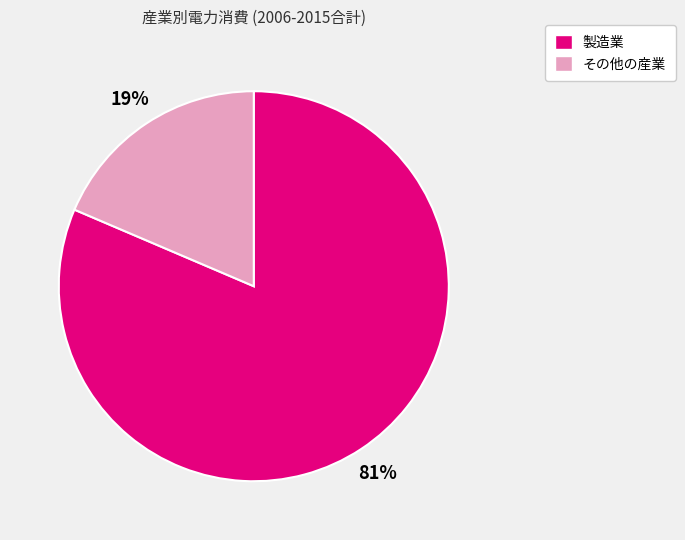

How many segments does this pie chart have?

2